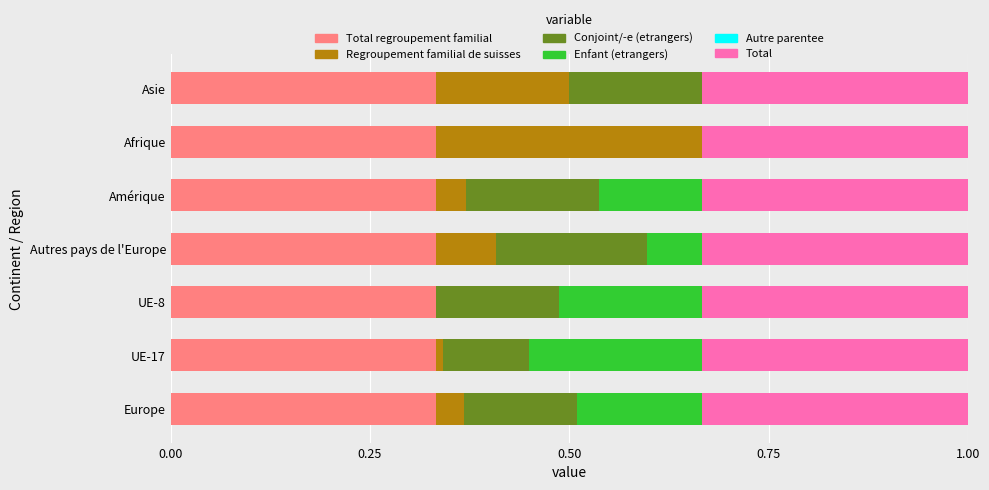

What position from the left is 0.75?

4